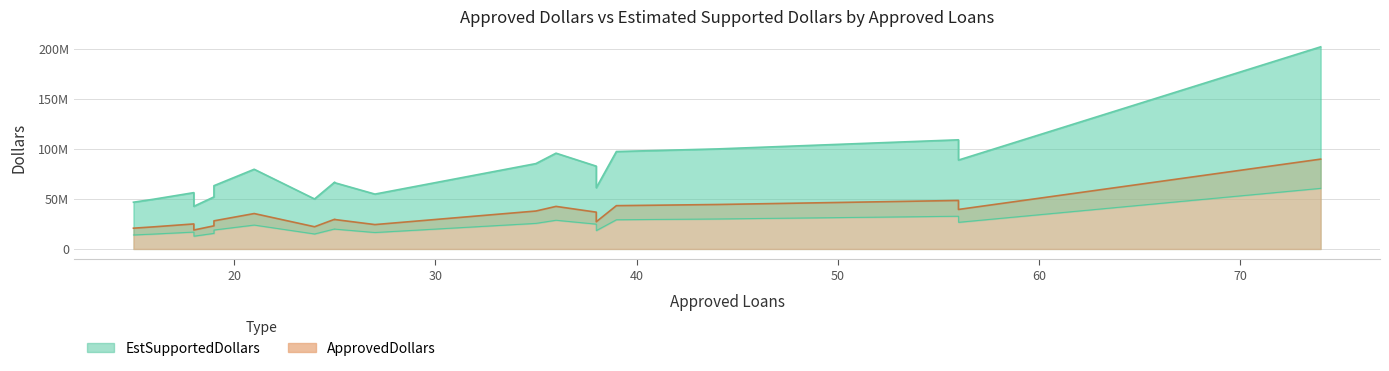

True or false: EstSupportedDollars and ApprovedDollars intersect in this chart.

False